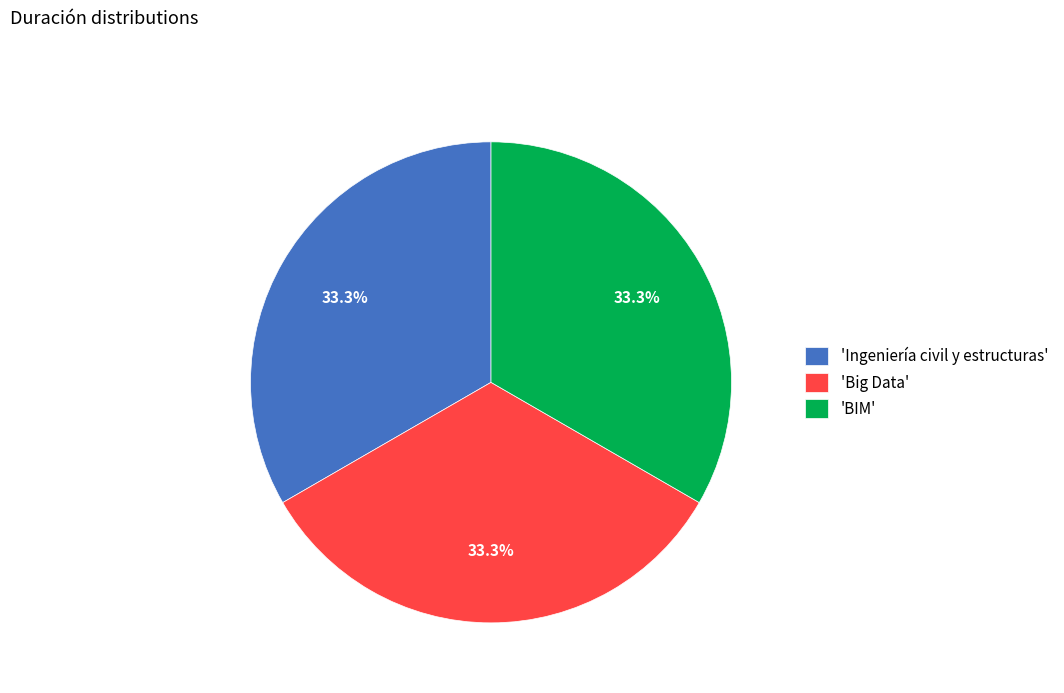

What is the total percentage of 'Ingeniería civil y estructuras' and 'BIM'?

66.7%